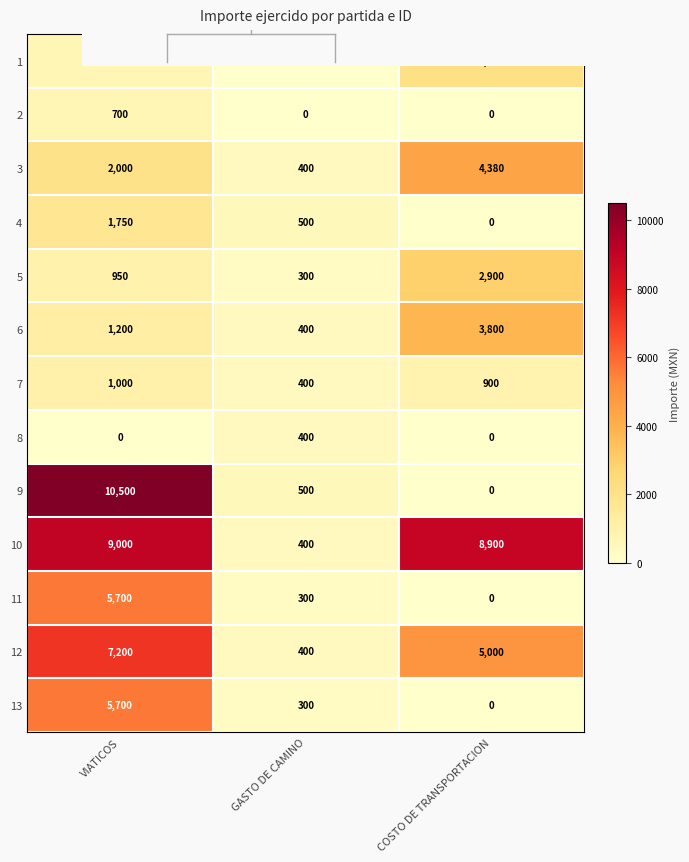

Which series has the largest range (max minus min)?

9